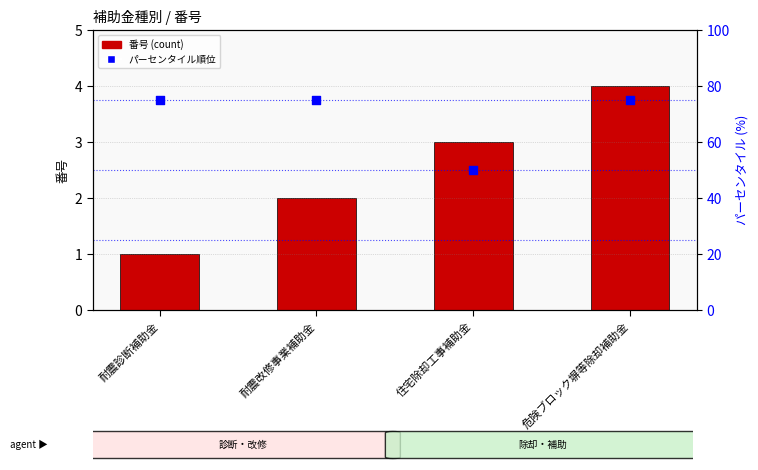

Is the value of パーセンタイル順位 at 耐震診断補助金 greater than the value of 番号 at 住宅除却工事補助金?

Yes